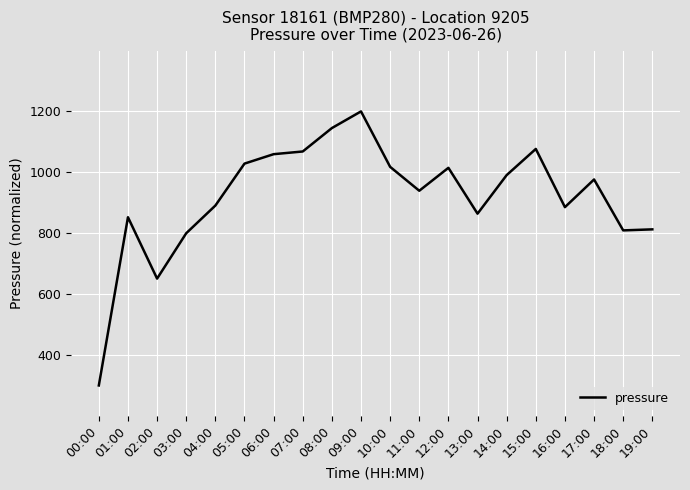

Which has a higher value, 05:00 or 17:00?

05:00